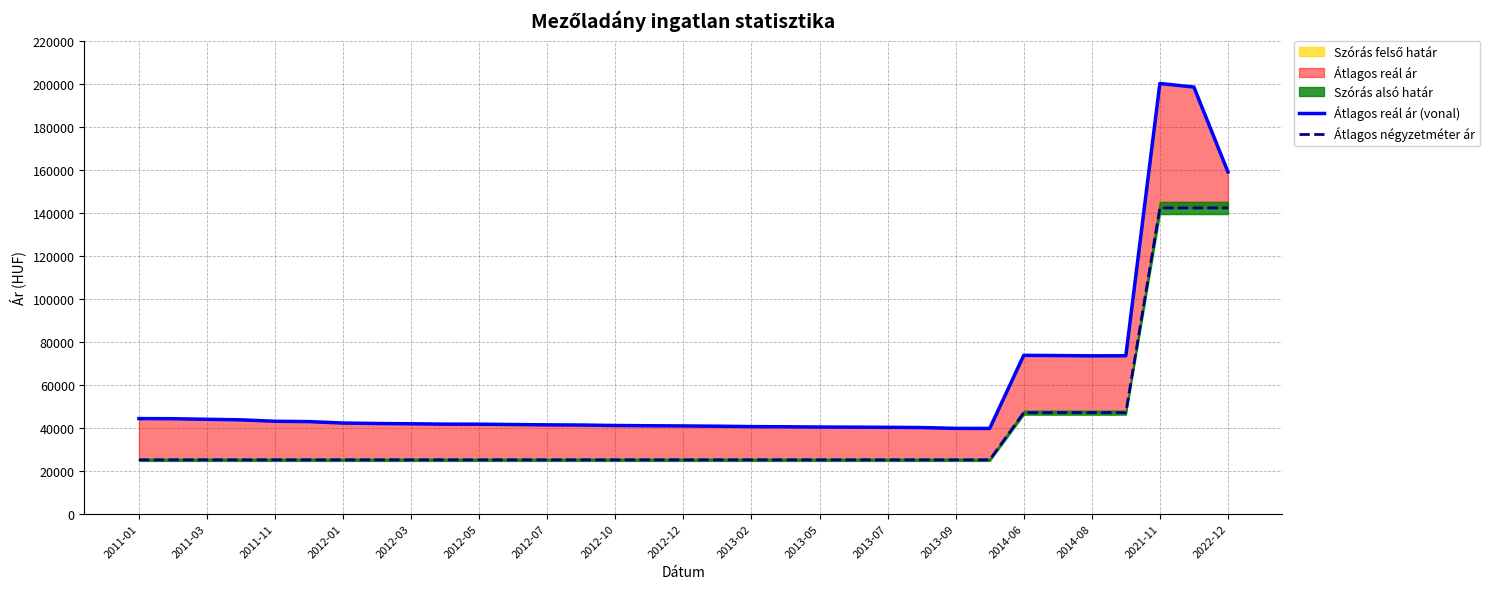

What is the total value across all series at 2014-08?

120302